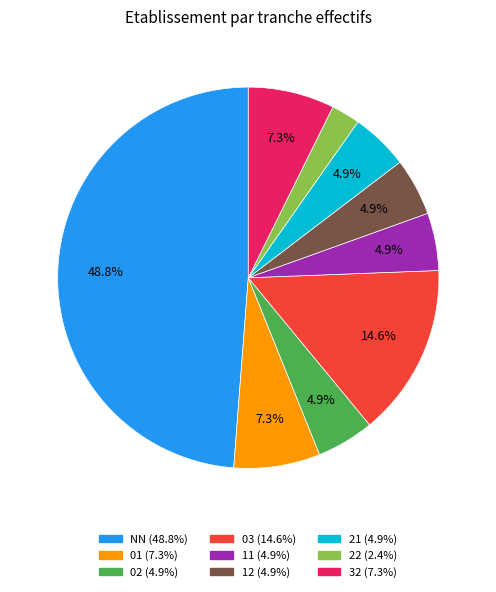

To the nearest percent, what is the average slice percentage?

11%